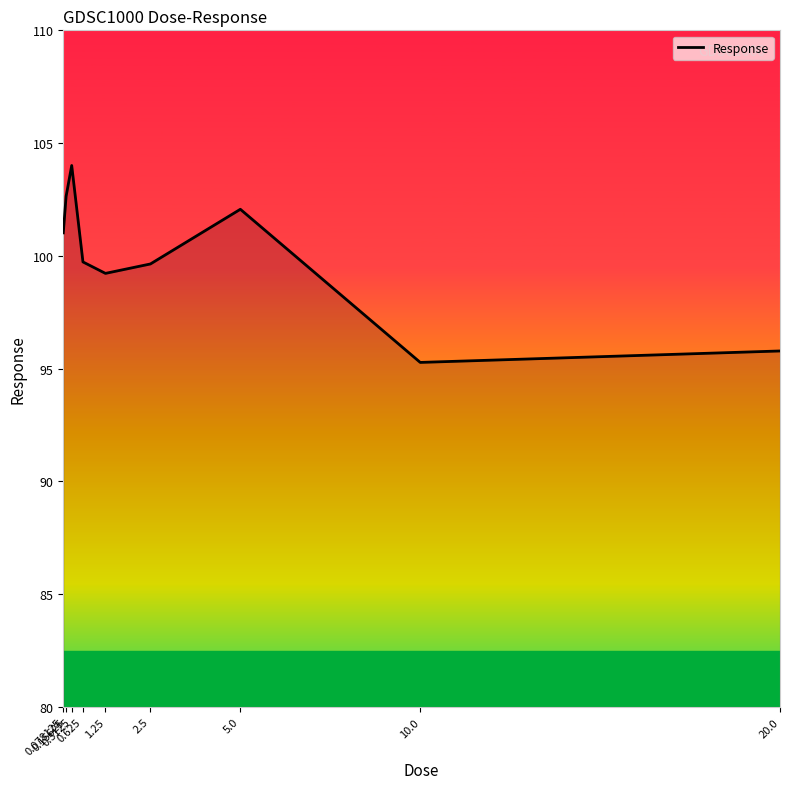

What is the average value?

99.9